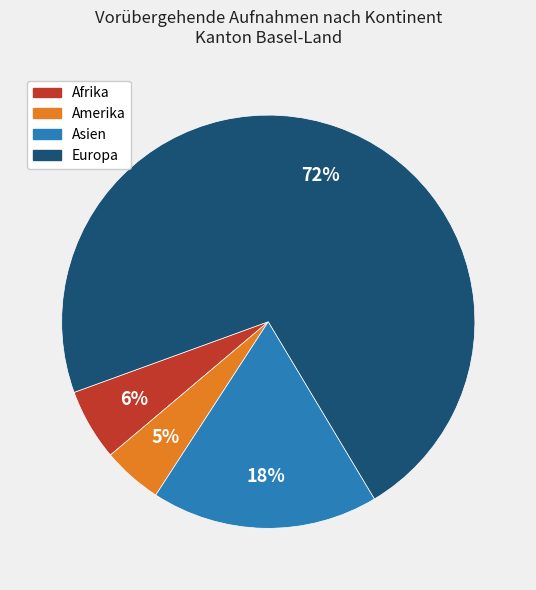

How many slices are in this pie chart?

4